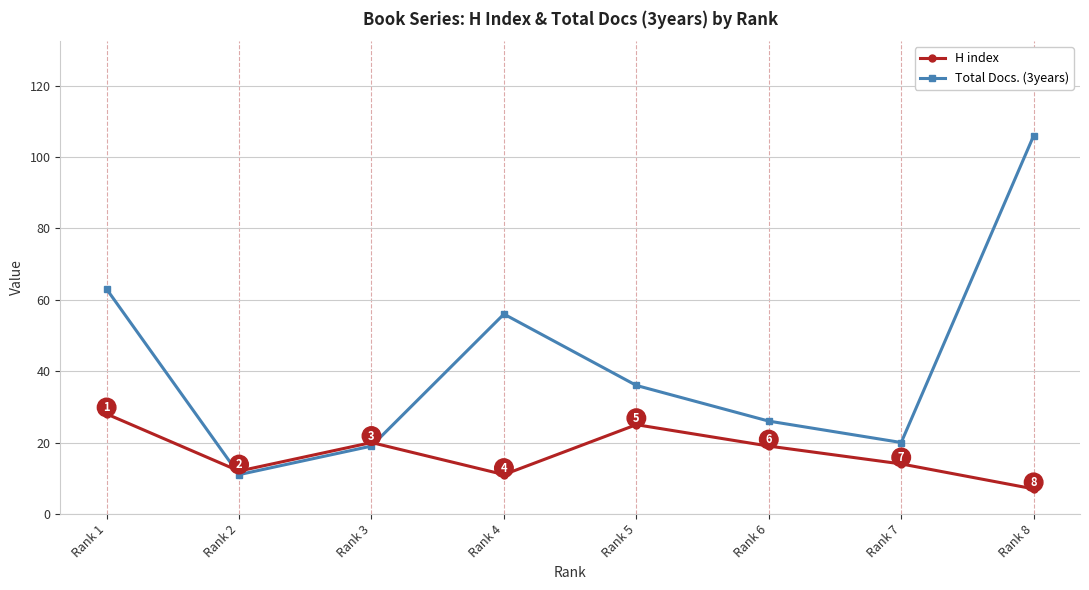

What is the difference between the highest and lowest values at Rank 3?

1